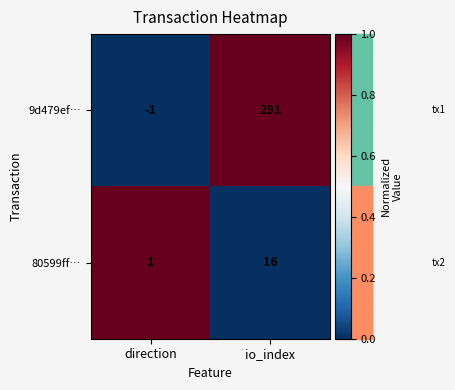

Count the number of categories in the chart.

2